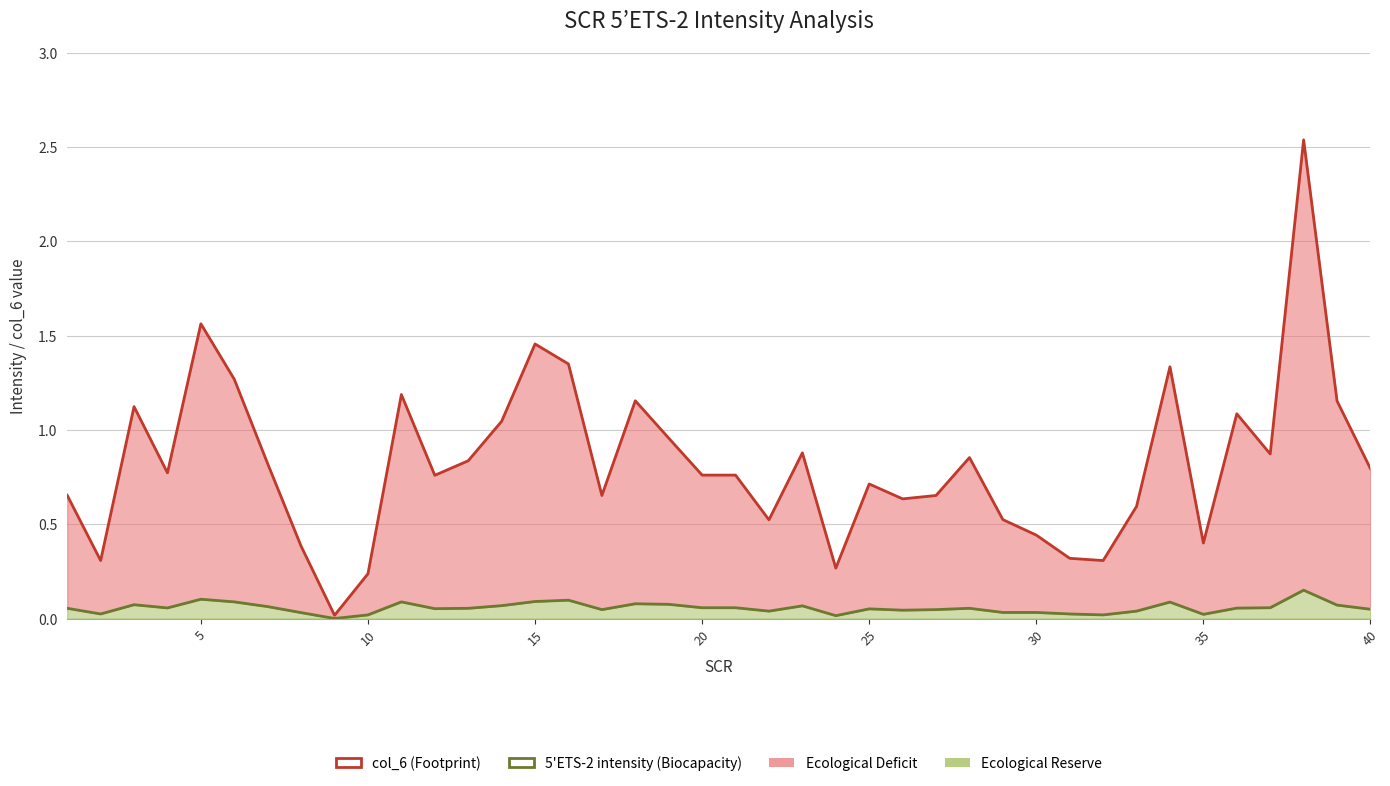

How many lines are shown in the chart?

2